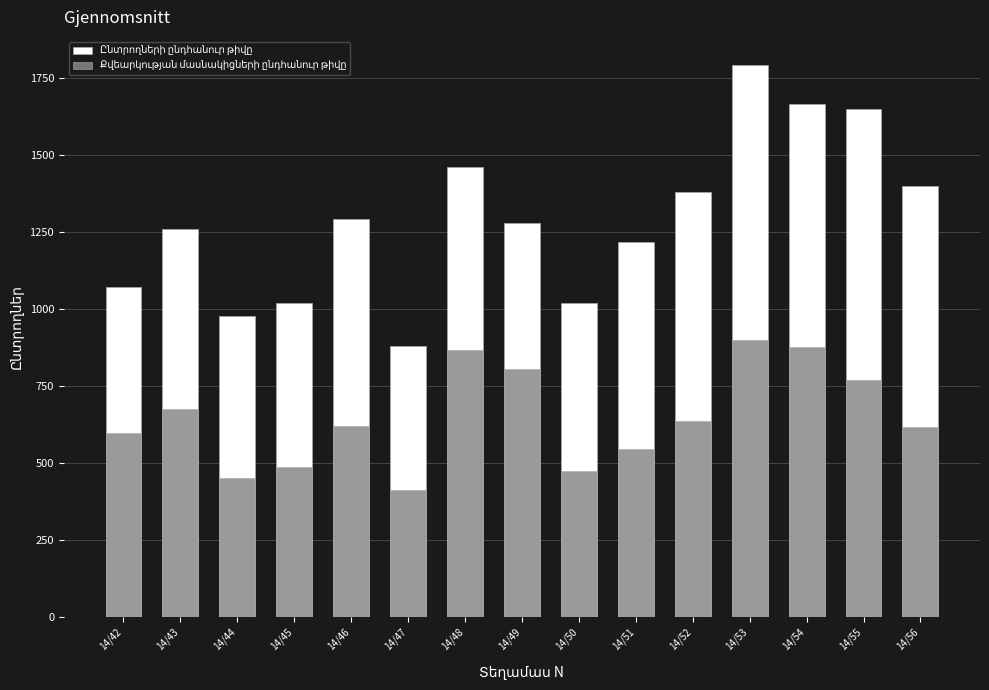

What is the sum of the Ընտրողների ընդհանուր թիվը values at 14/48 and 14/53?

3253